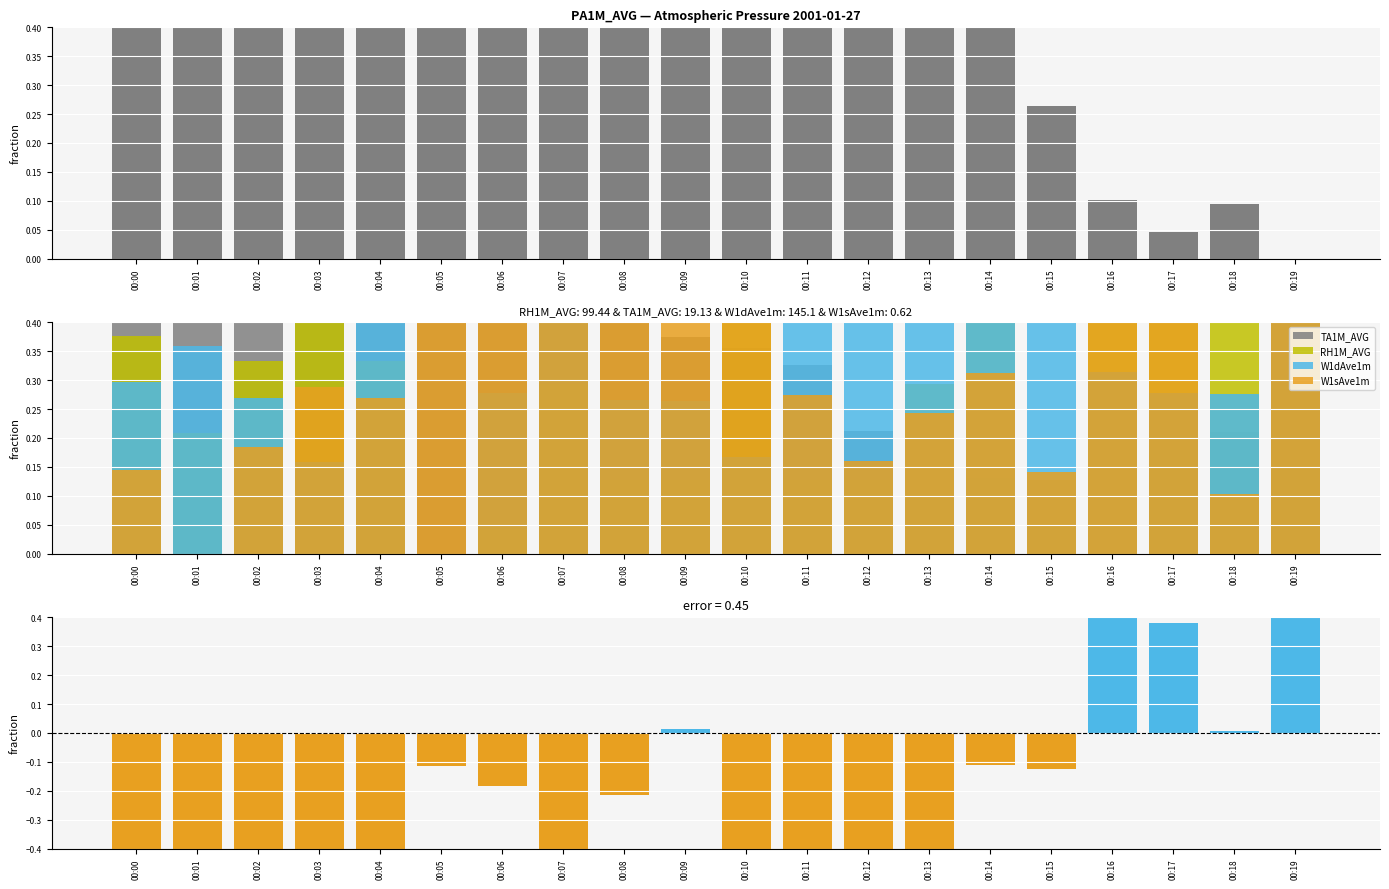

What is the highest value of the TA1M_AVG series?

1.0